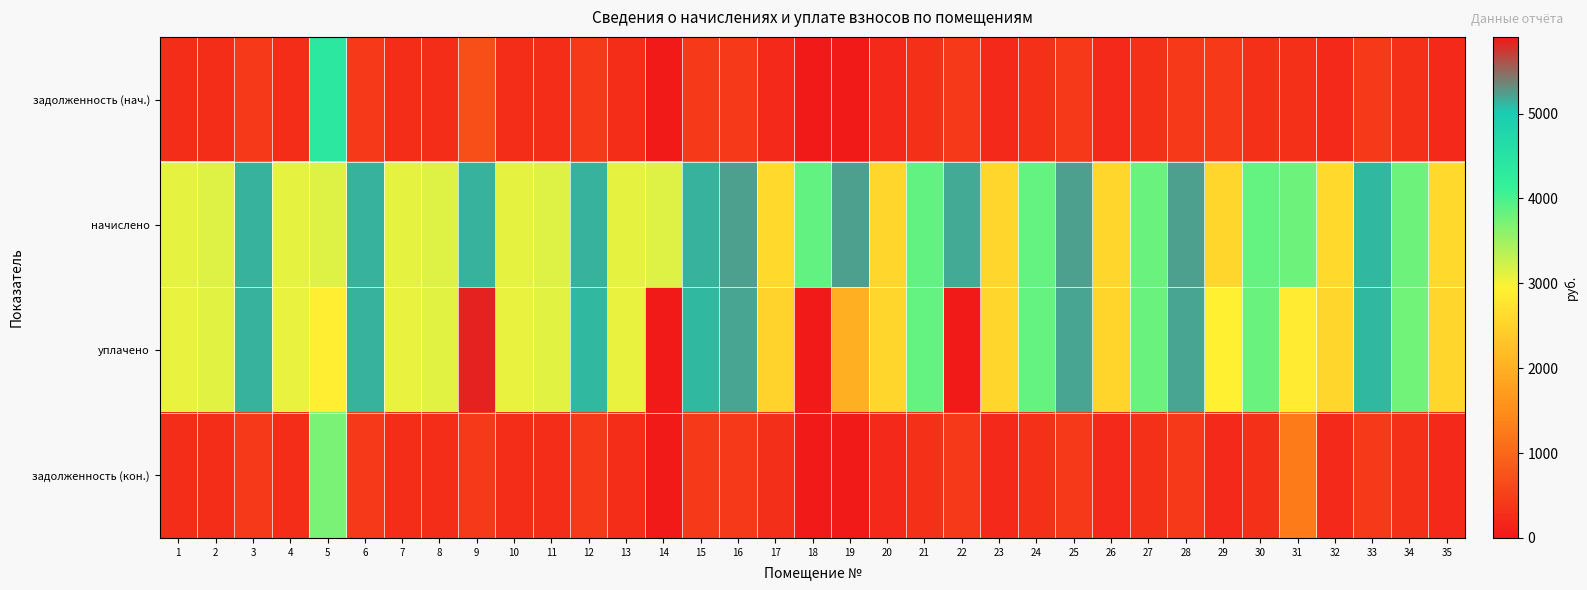

At how many categories does at least one series exceed 372?

35